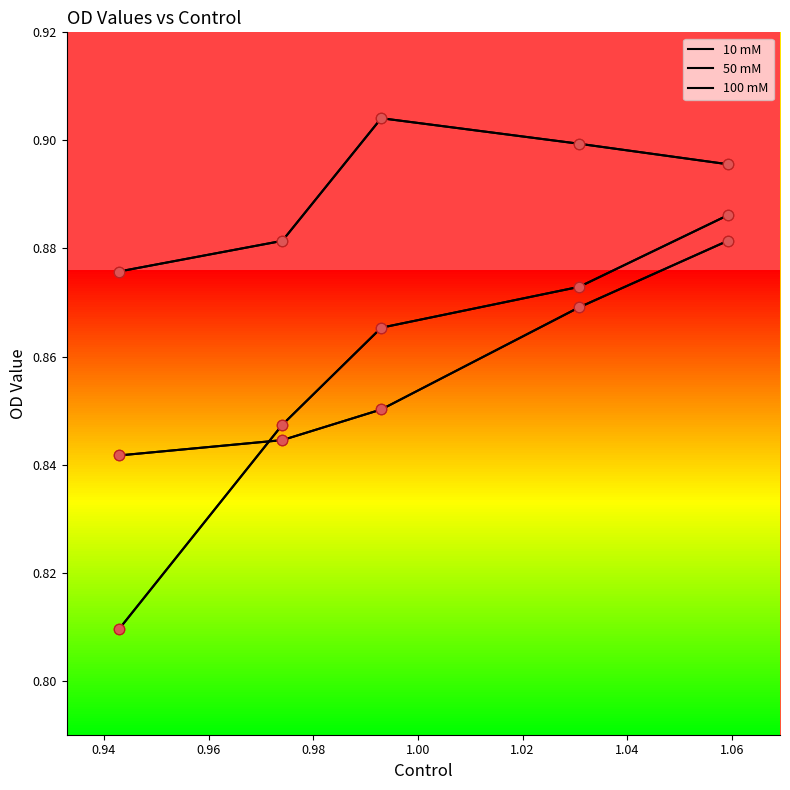

Which series has the widest spread of Y values?

10 mM